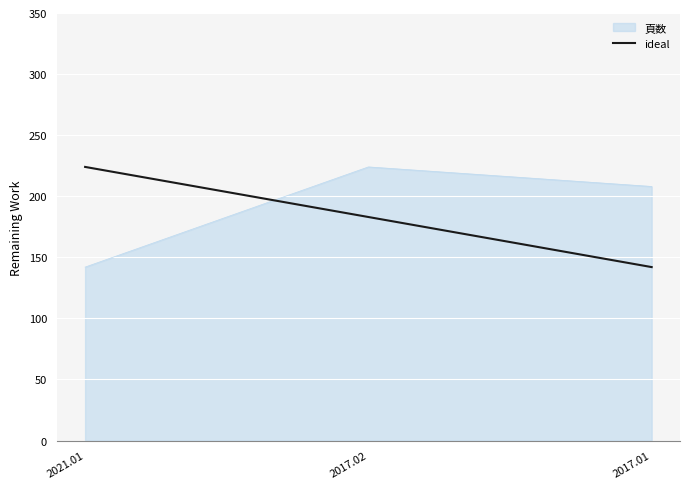

How many lines are shown in the chart?

2